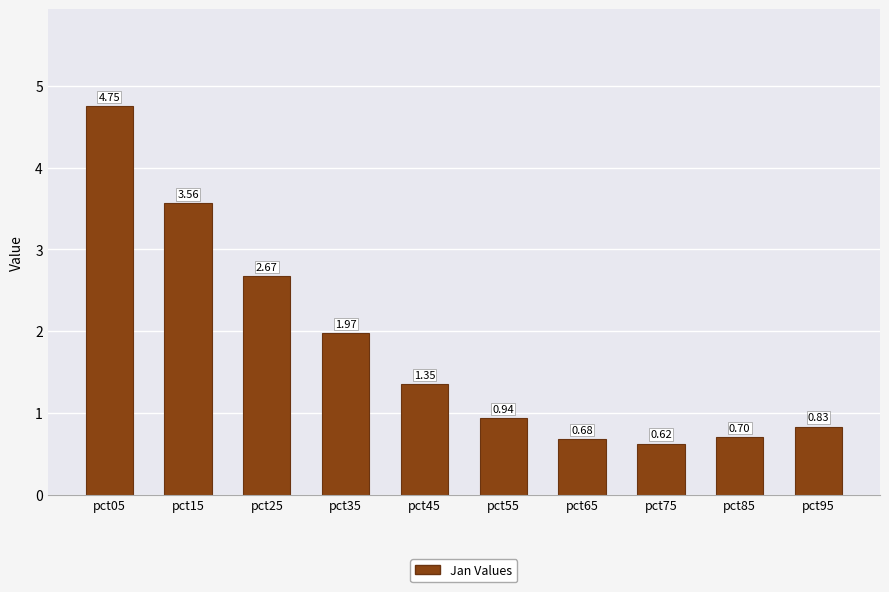

What is the difference between the values at pct95 and pct05?

3.9